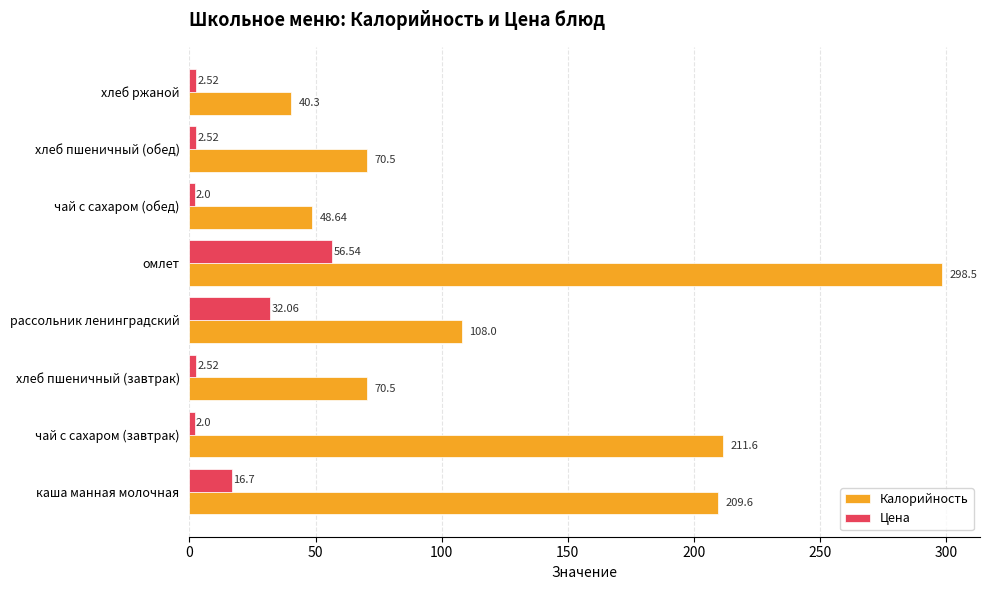

What is the difference between the second highest and second lowest values in the Цена series?

30.1